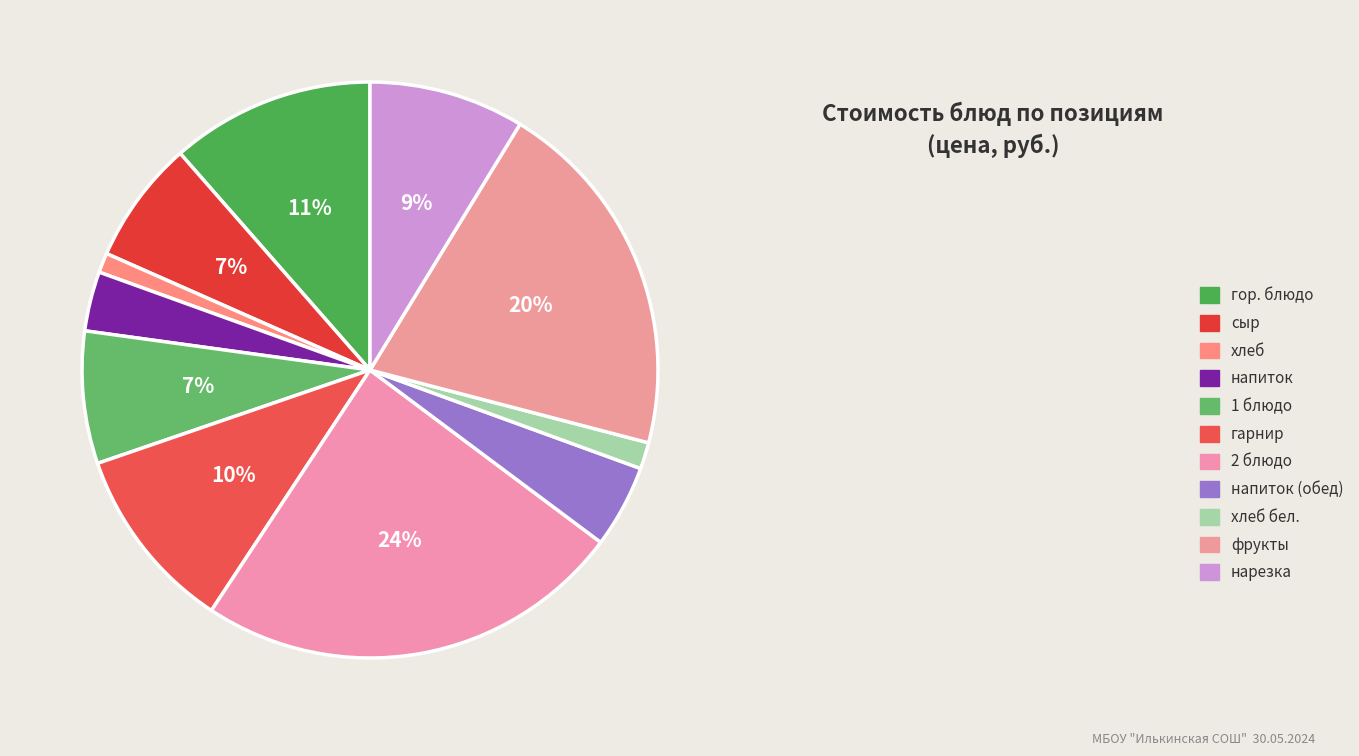

Combined, what portion of the pie is хлеб бел. and 1 блюдо?

8.9%